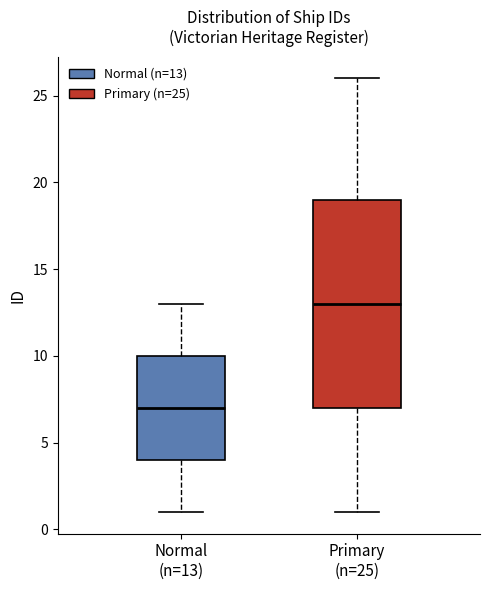

Which box has the highest median line?

Primary (n=25)